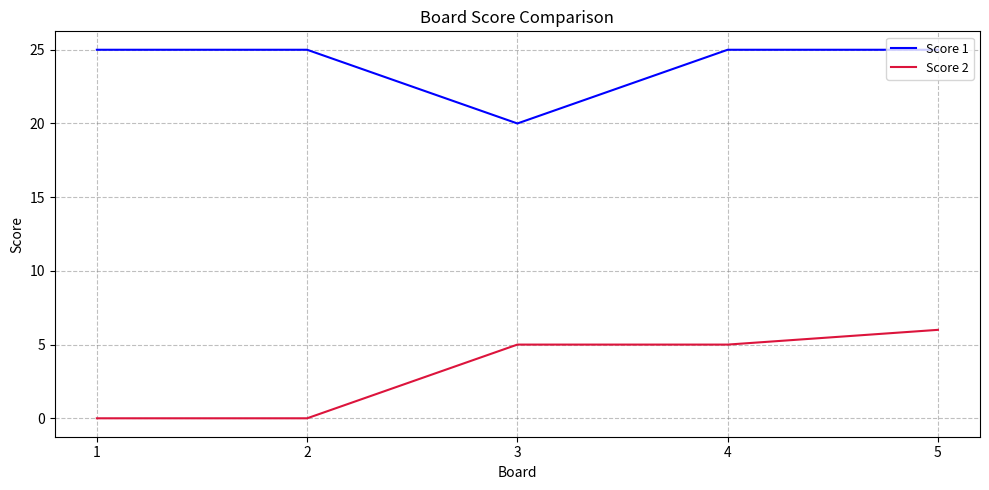

At how many categories does at least one series exceed 17?

5